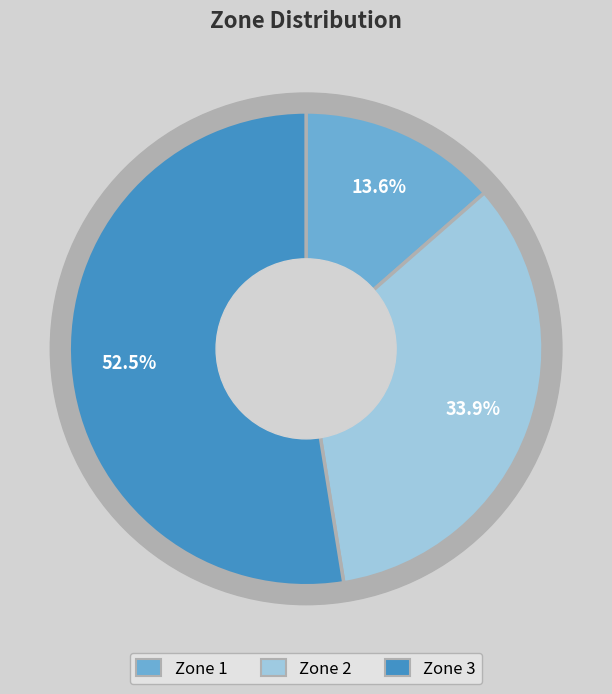

Does any single category account for the majority?

Yes